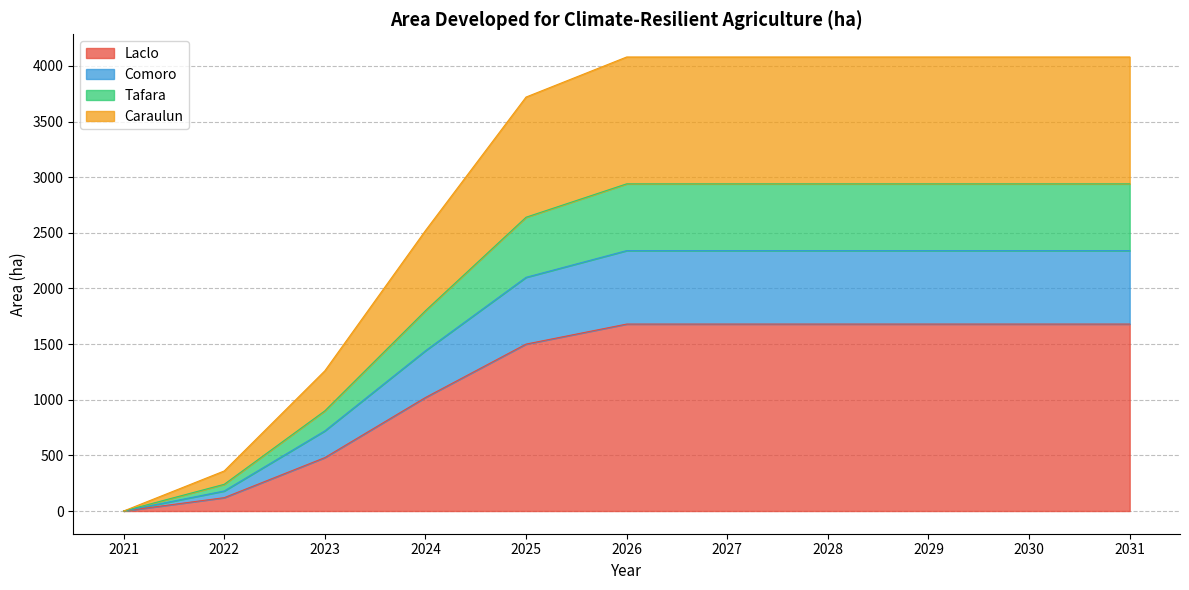

Count the Laclo values in the range 480 to 1680.

9